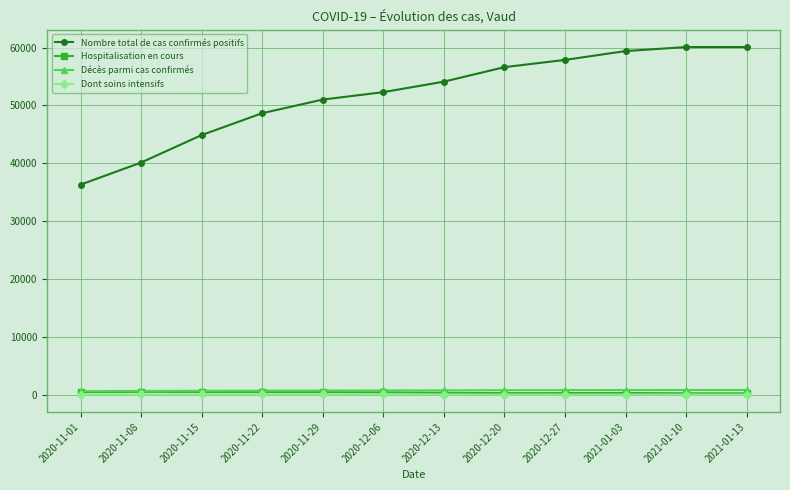

At which label does Nombre total de cas confirmés positifs reach its minimum?

2020-11-01